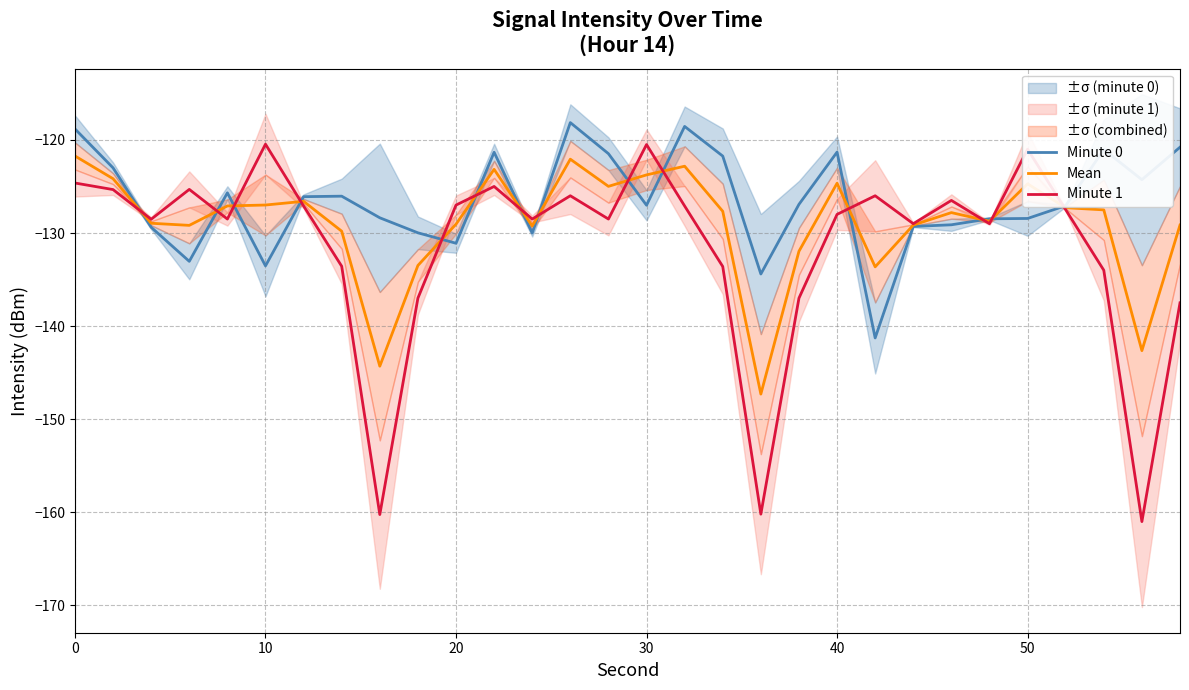

How many data points in Minute 0 are less than -126?

18